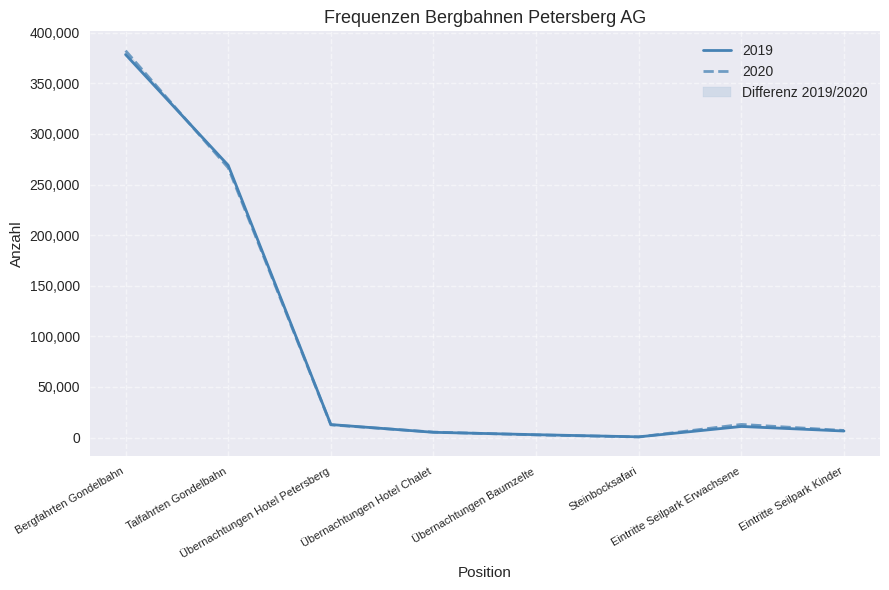

The 2020 series shows 7565 at Übernachtungen Hotel Chalet. True or false?

False